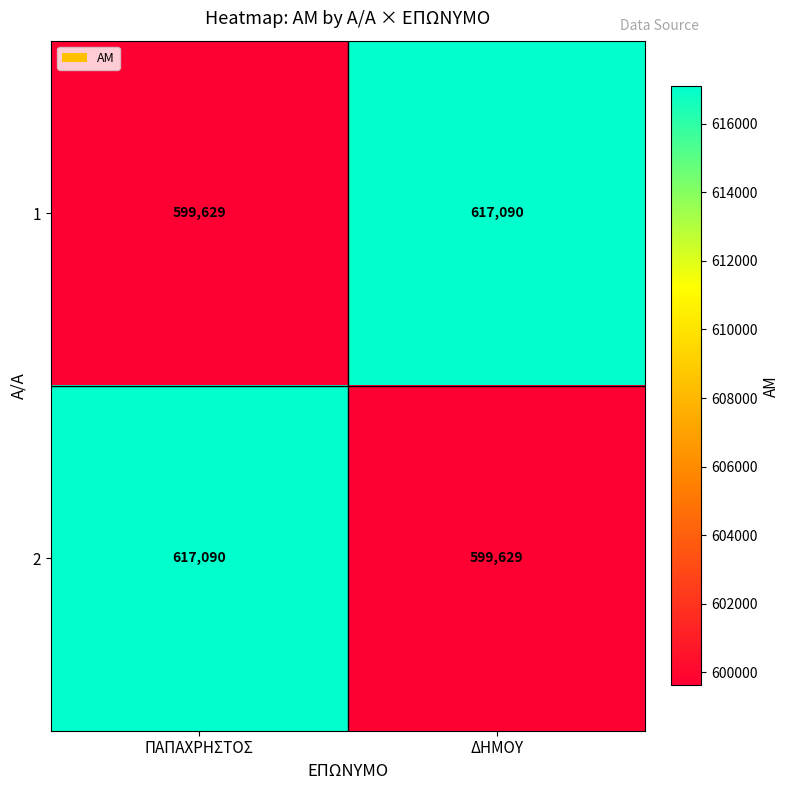

What is the average value of the 1 series?

608360